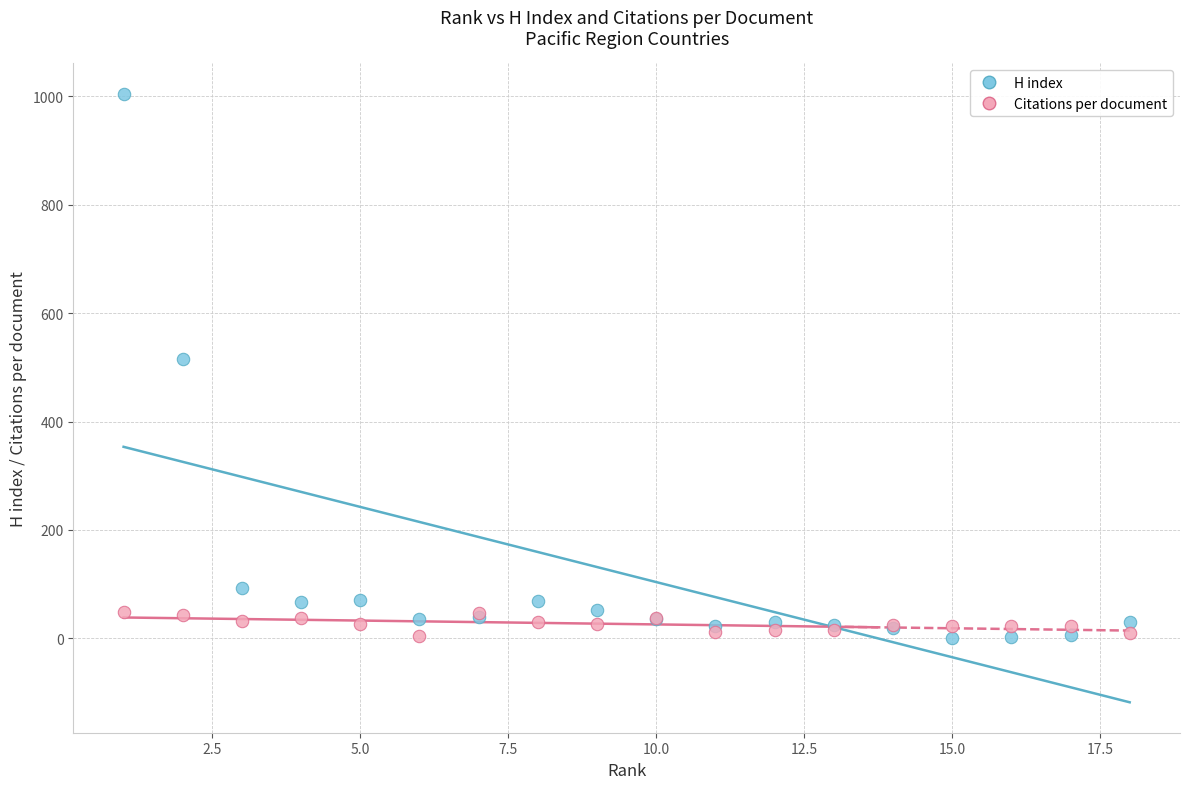

Which series has the largest Y range (max minus min)?

H index